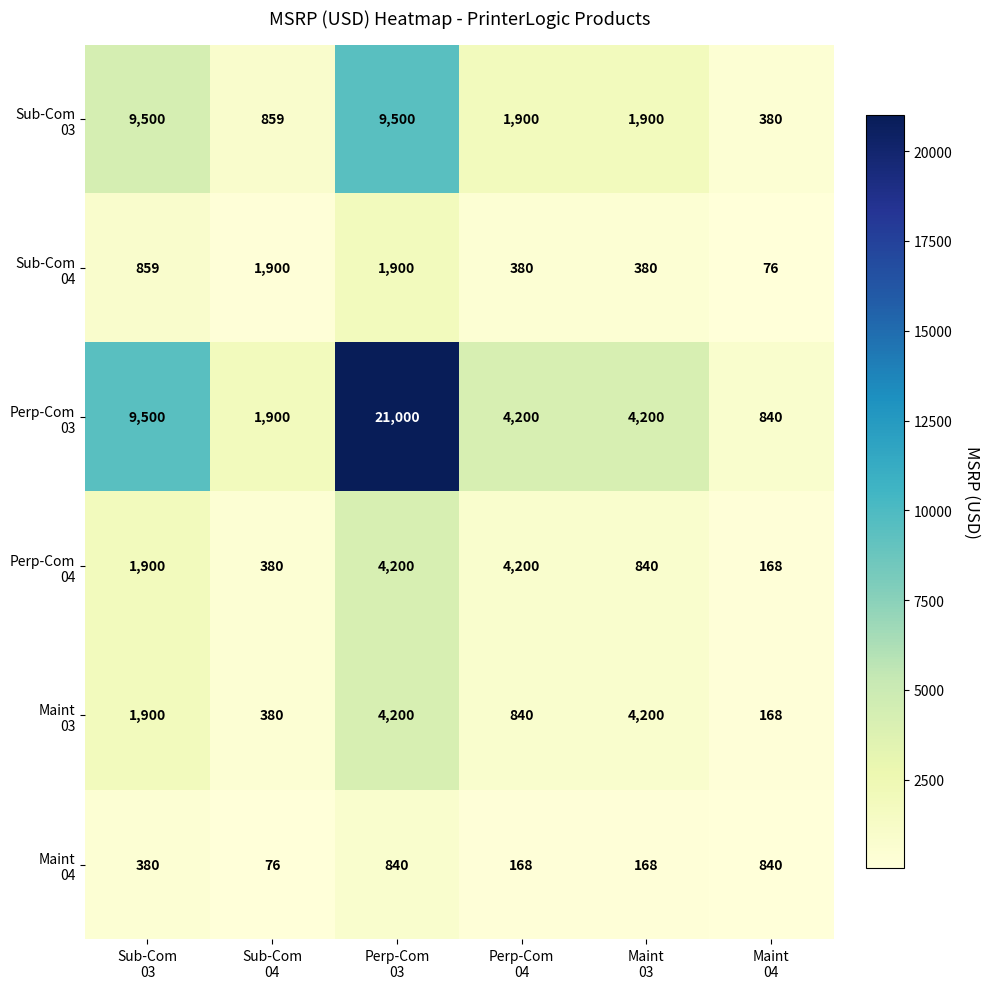

What is the maximum value shown in the chart?

21000